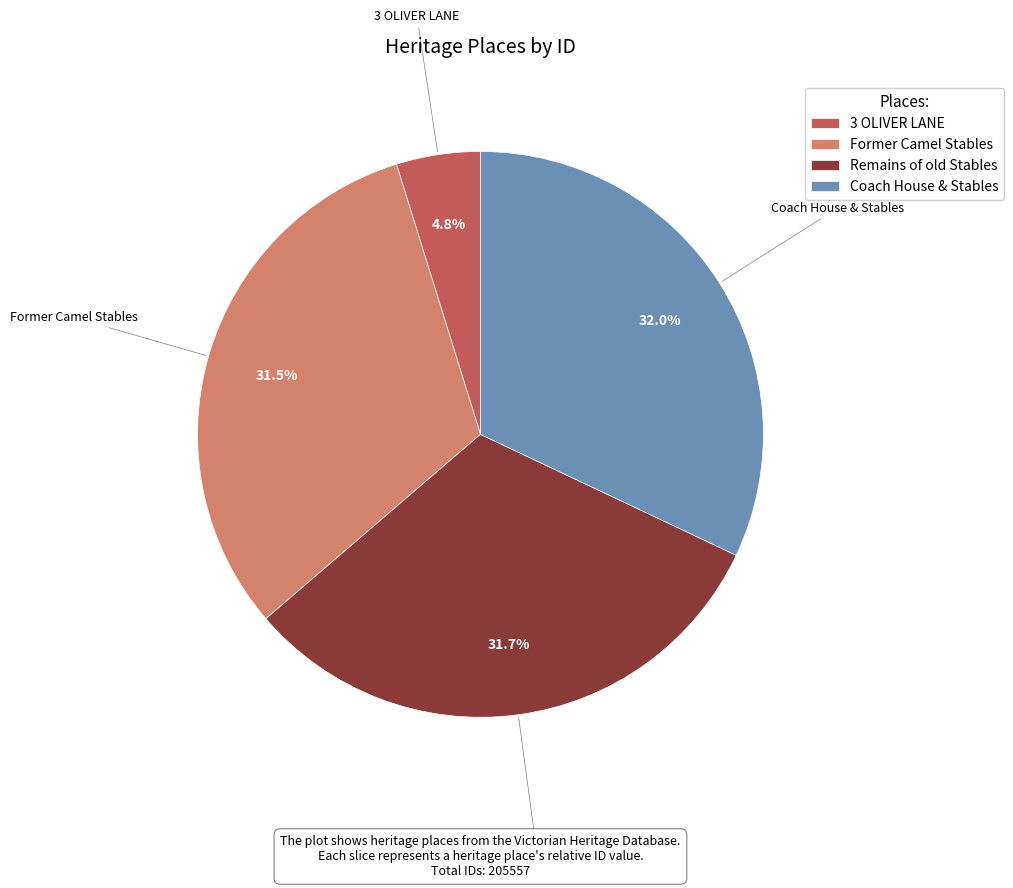

Approximately how many times larger is the value at Coach House & Stables compared to Remains of old Stables?

1.0